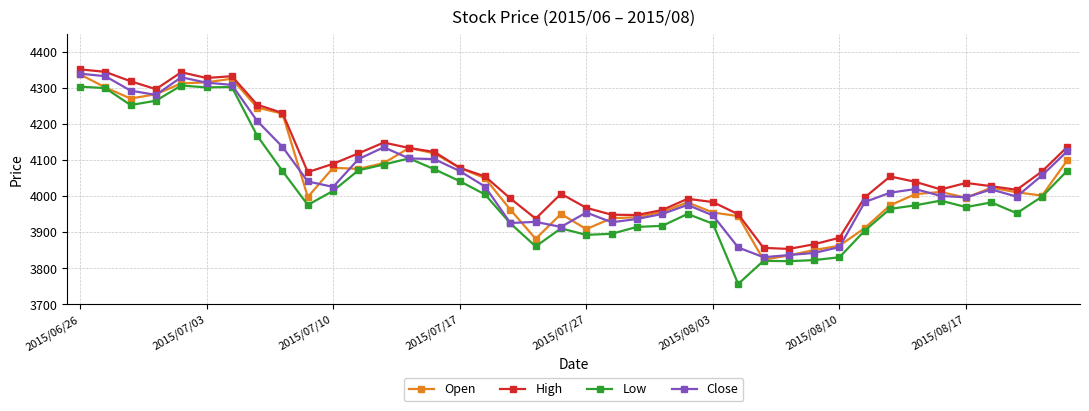

Which series has the largest range (max minus min)?

Low